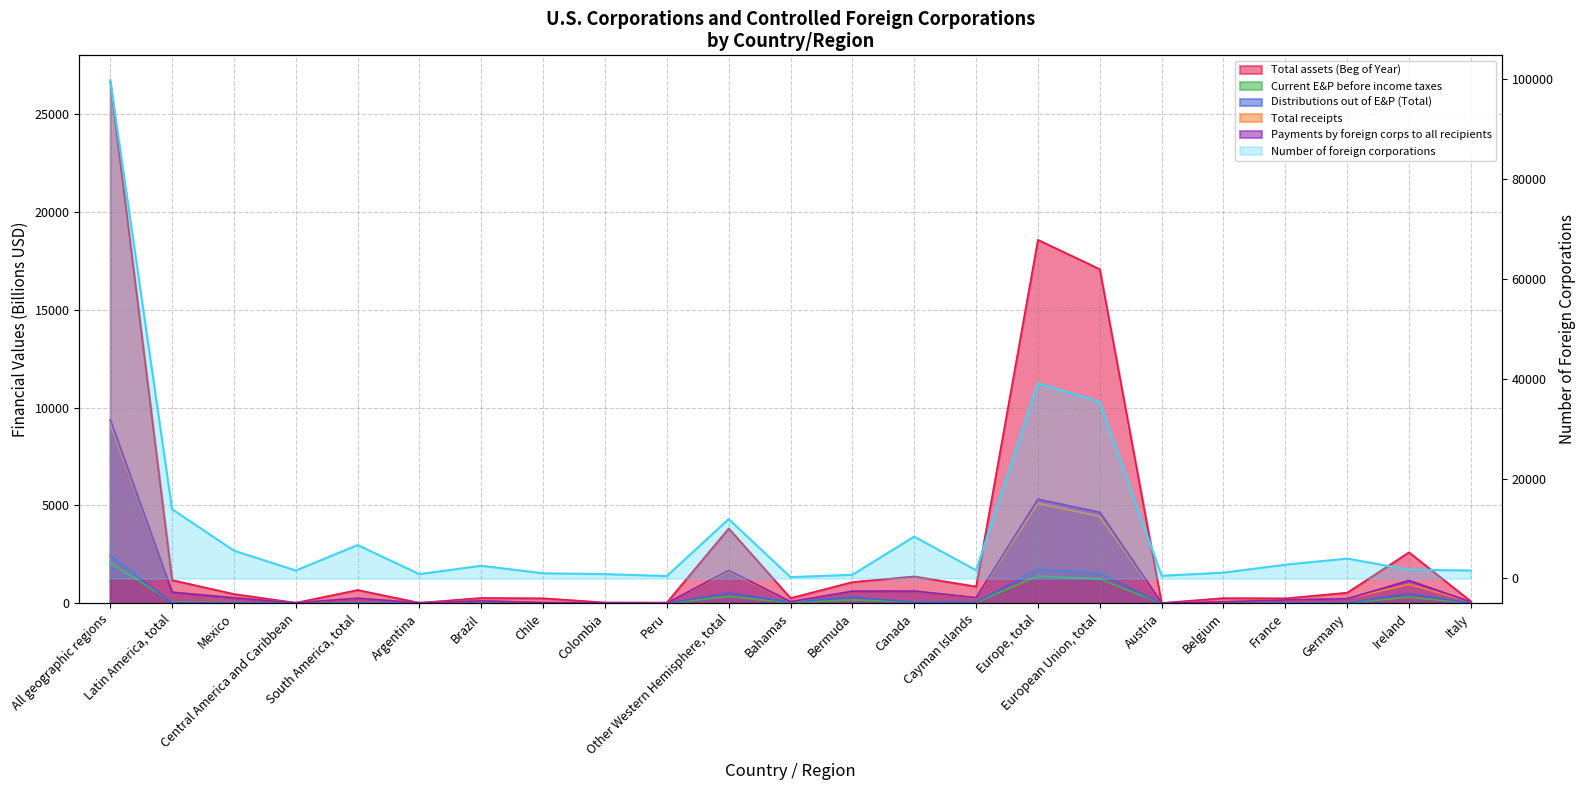

Reading right to left, list all the values displayed in this chart.

Total assets (Beg of Year): 107.2	2608.1	545.9	255.6	267.3	19.8	17069.2	18566.5	859.3	1378.5	1088.3	268.4	3828.2	43.4	45.9	258.3	277.2	30.2	681.9	30.8	477.4	1190.1	26655.8
Current E&P before income taxes: 6.2	316.9	25.3	19.4	15.4	2.8	1244.6	1395.8	42.3	76.0	180.4	35.4	352.6	2.1	1.8	7.0	14.2	4.4	32.0	2.7	35.4	70.1	2073.0
Distributions out of E&P (Total): 1.6	496.0	21.6	9.8	5.4	2.0	1539.3	1737.7	67.5	60.0	317.0	60.0	529.5	1.3	0.6	3.7	4.8	0.4	11.8	1.2	20.2	33.1	2460.3
Total receipts: 76.6	973.4	237.4	173.3	82.6	16.7	4438.1	5106.6	266.3	625.3	620.3	65.6	1622.9	16.5	23.5	46.3	131.3	28.8	263.4	29.3	297.0	589.6	9172.7
Payments by foreign corps to all recipients: 73.4	1167.7	238.0	175.6	78.8	18.2	4656.2	5320.3	290.9	631.2	624.4	84.2	1685.2	14.5	22.2	41.9	129.6	28.1	261.5	28.1	283.9	573.5	9374.6
Number of foreign corporations: 1598.0	1754.0	3984.0	2756.0	1167.0	543.0	35353.0	39093.0	1649.0	8385.0	741.0	275.0	11894.0	487.0	874.0	1033.0	2551.0	863.0	6691.0	1596.0	5584.0	13871.0	99763.0